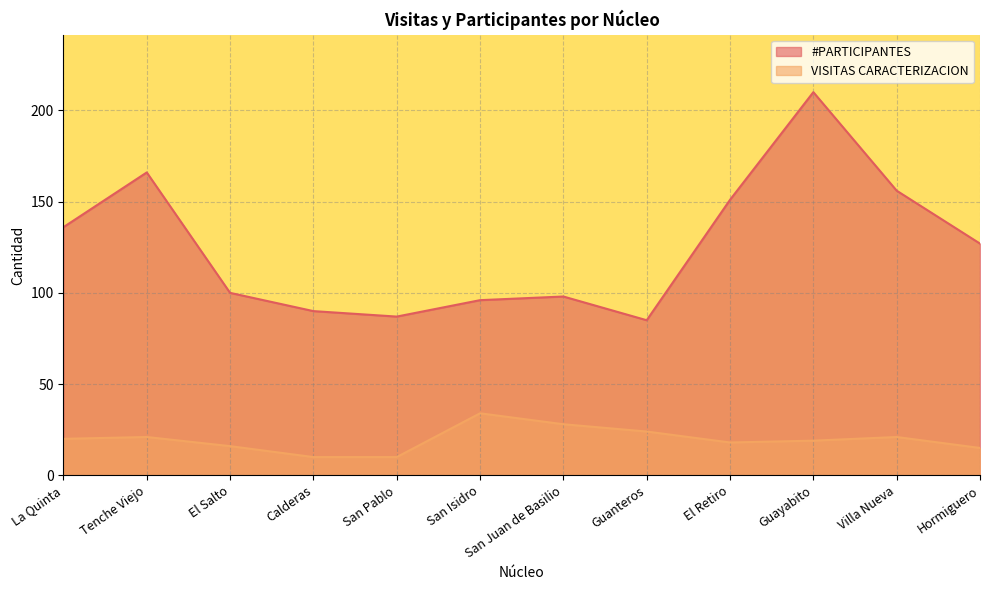

What is the total value across all series at Hormiguero?

142